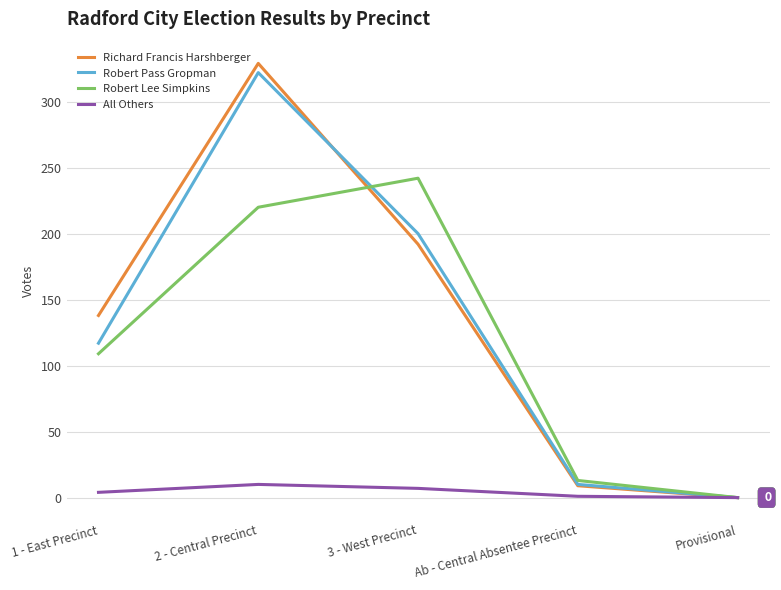

The Robert Lee Simpkins series shows 13 at Ab - Central Absentee Precinct. True or false?

True